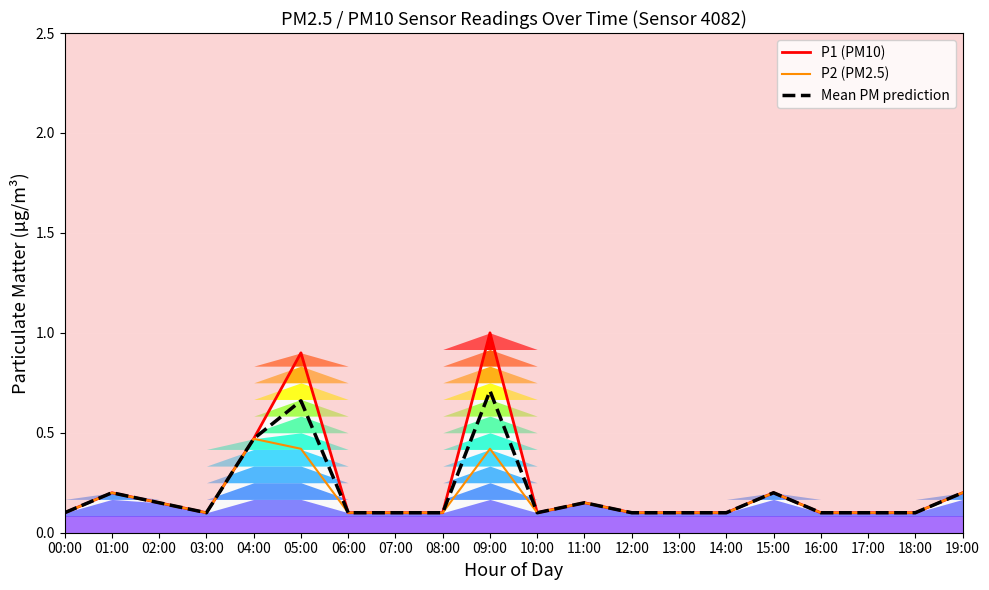

What is the difference between the second highest and second lowest values in the Mean PM prediction series?

0.6